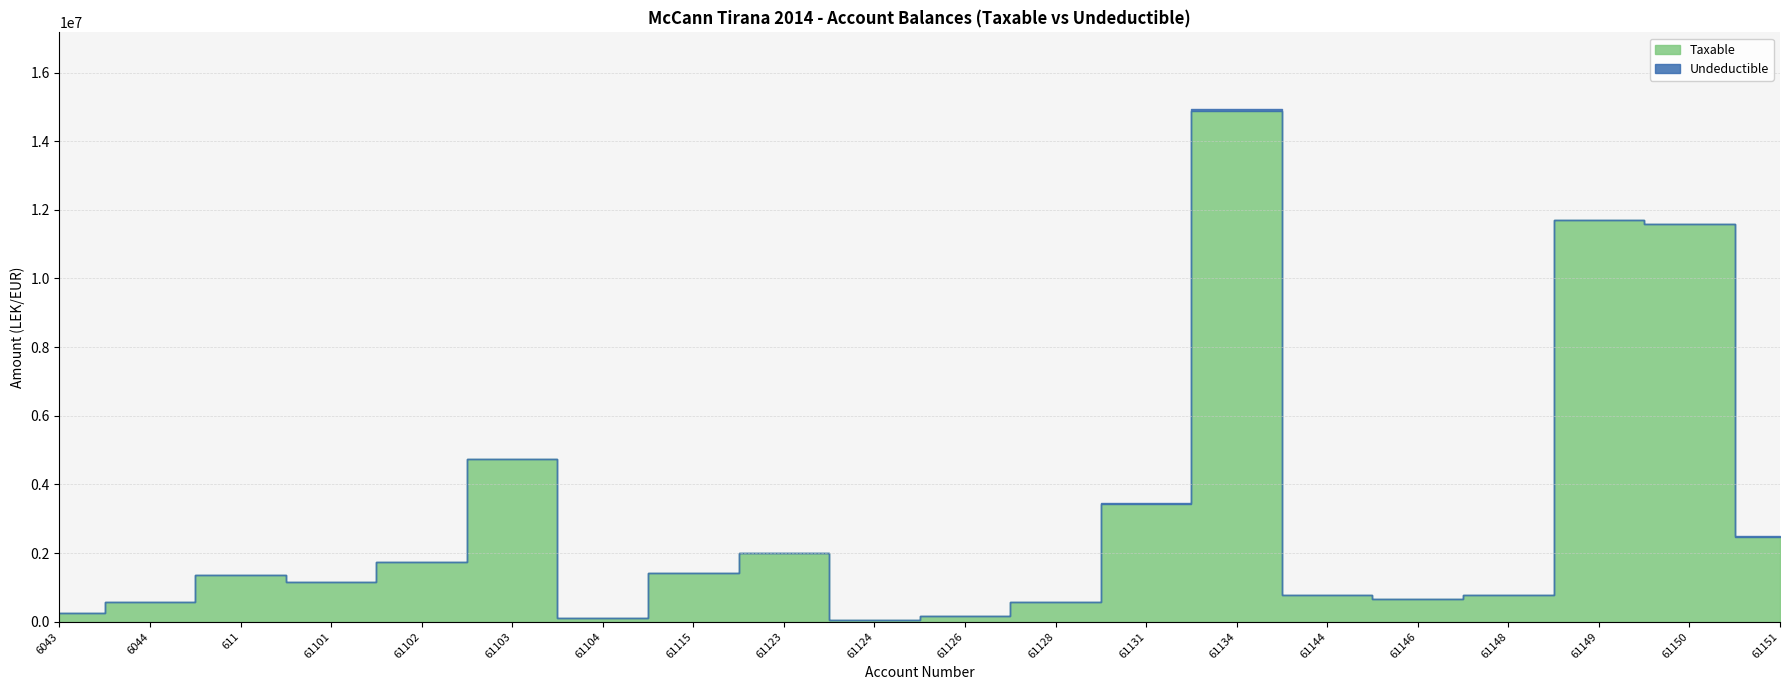

The value of Taxable at 61150 is 7670380.1. True or false?

False